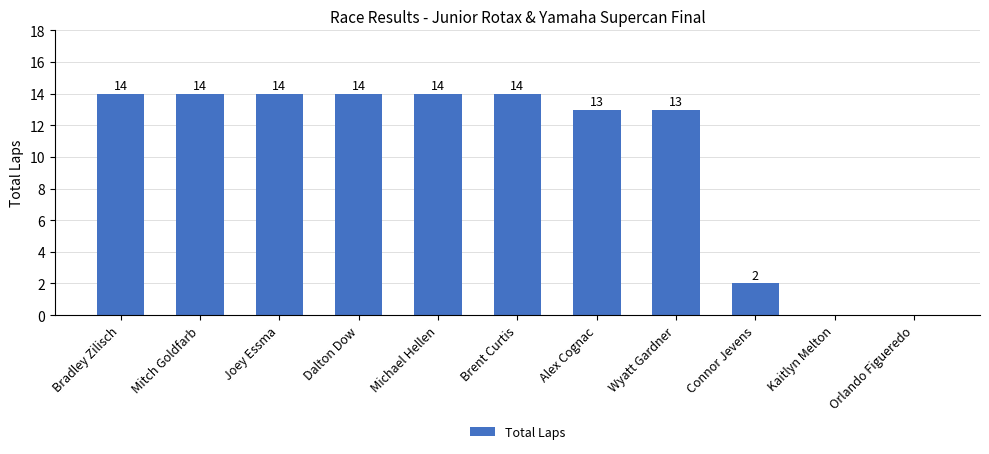

Reading right to left, what are all the values shown in this chart?

0	0	2	13	13	14	14	14	14	14	14